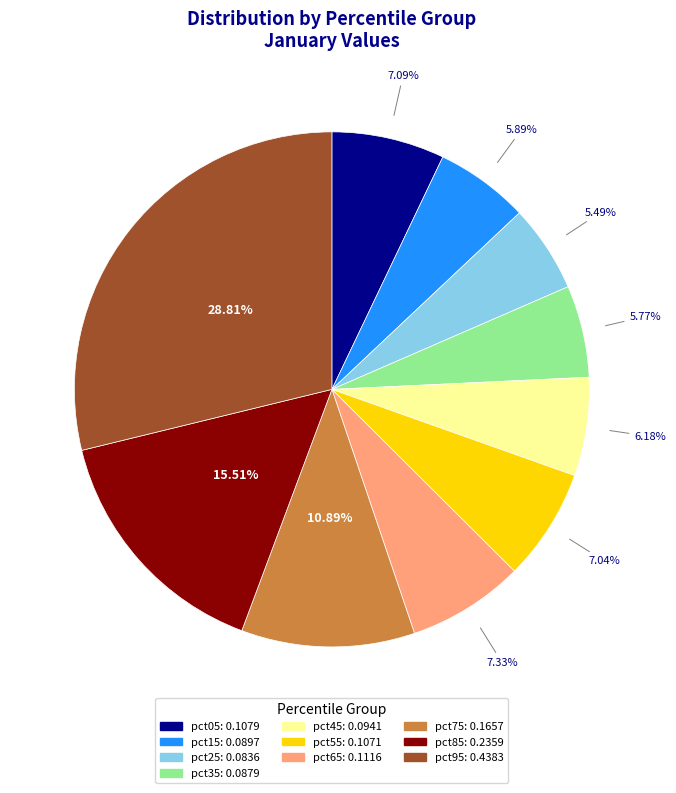

Between pct05 and pct95, which is larger?

pct95